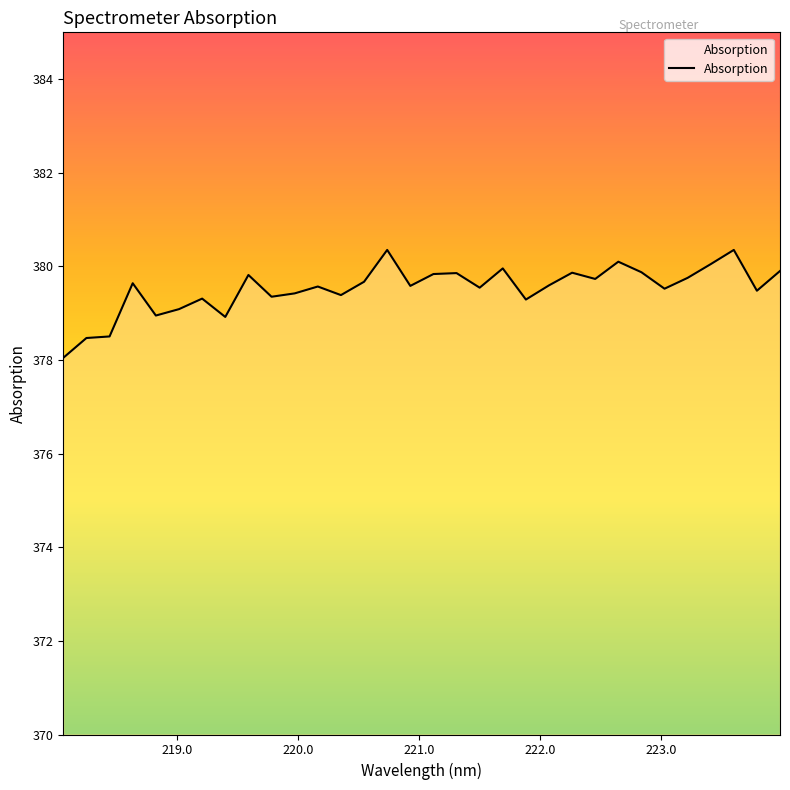

What is the maximum value shown in the chart?

380.4